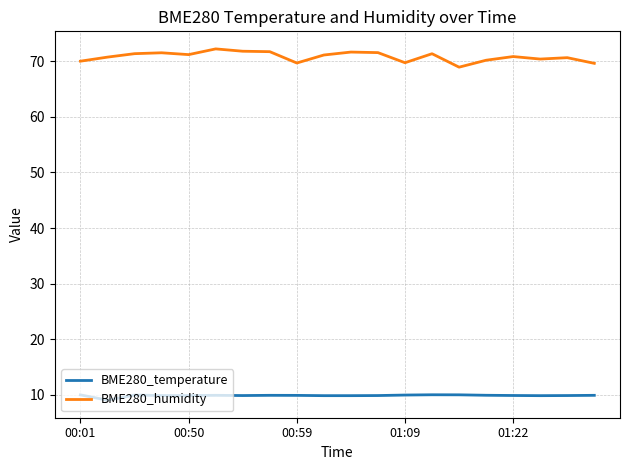

What is the minimum value shown in the chart?

9.0